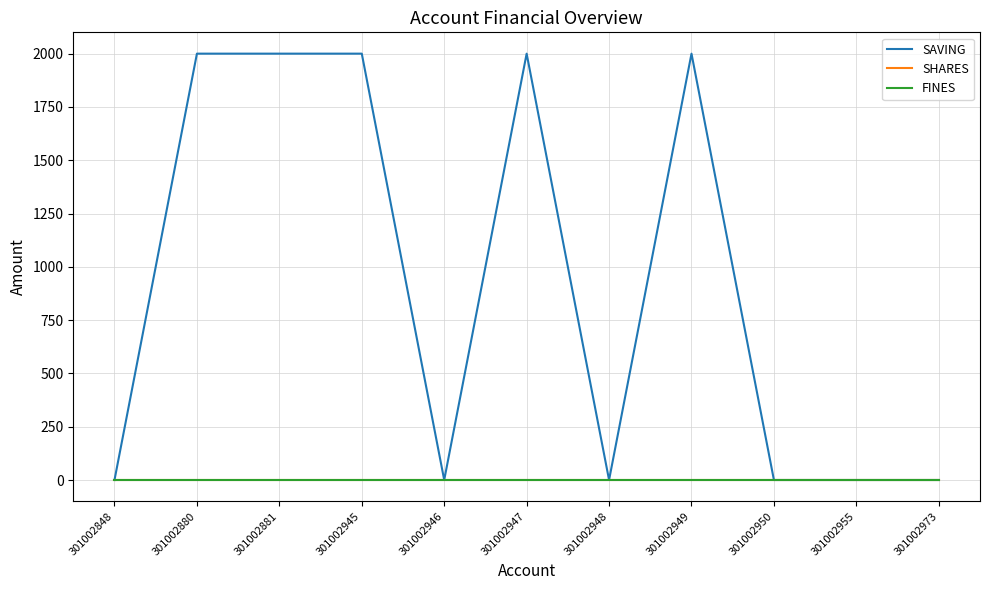

Rank the series by their maximum value, from highest to lowest.

SAVING, SHARES, FINES